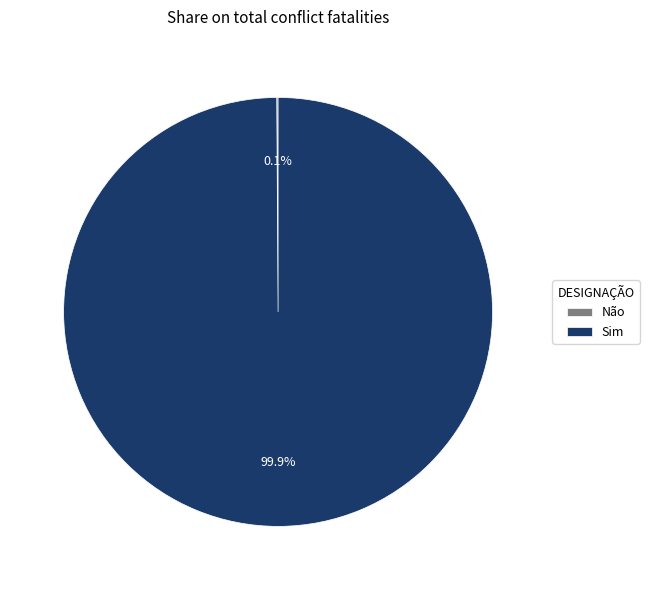

What is the largest slice in the pie chart?

Sim